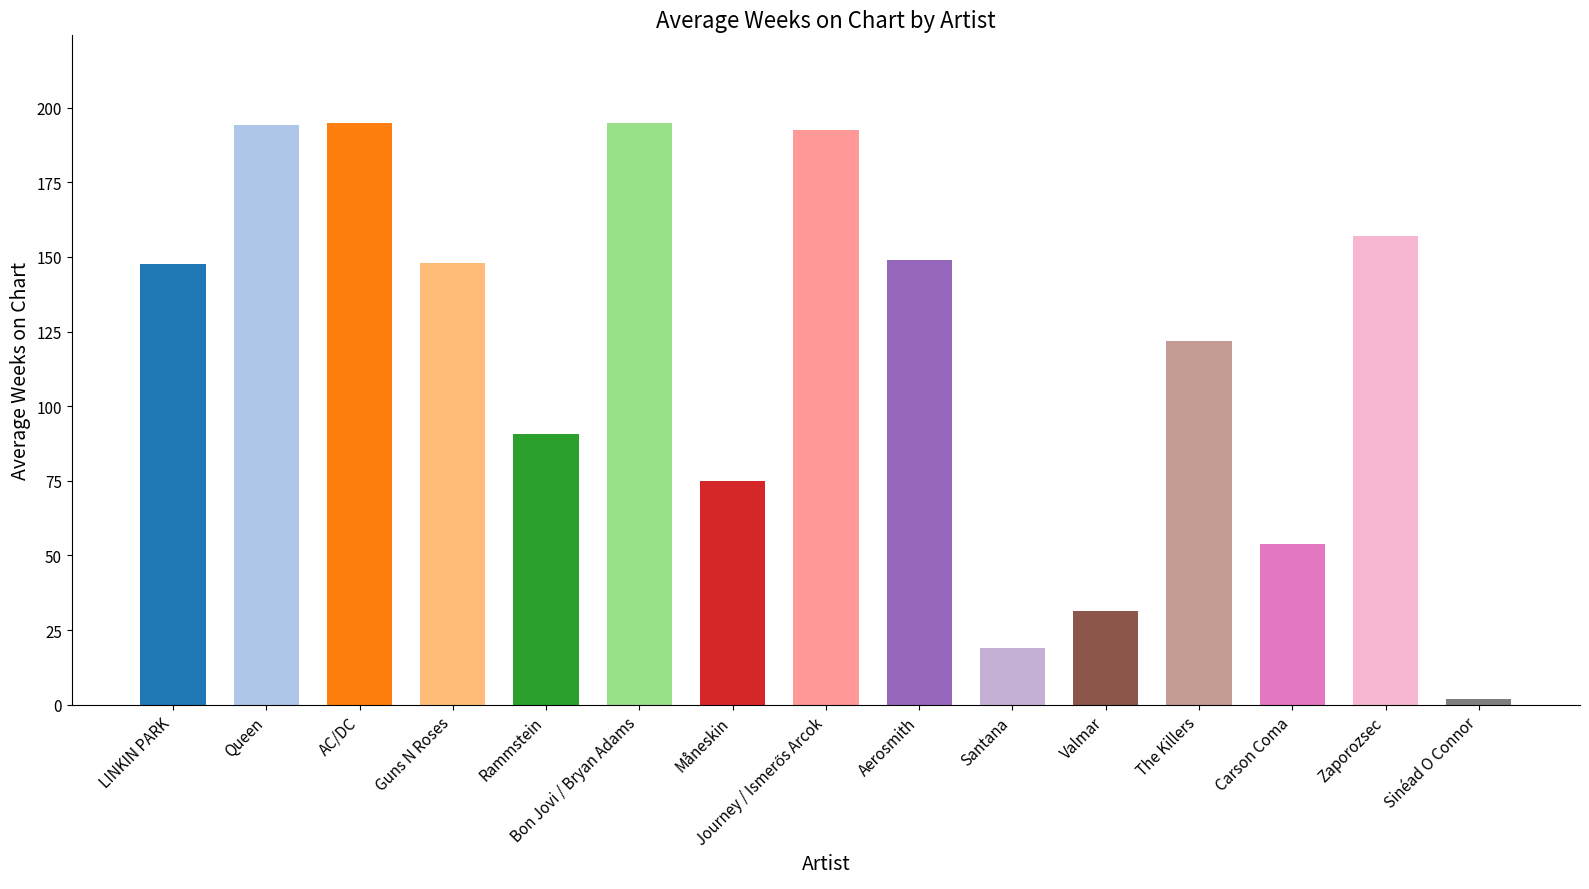

What is the approximate value at Zaporozsec?

157.0